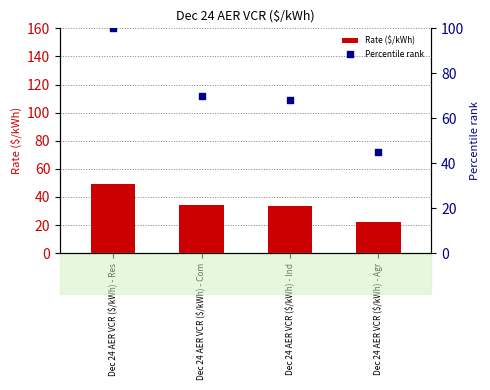

What is the total value across all series at Dec 24 AER VCR ($/kWh) - Agr?

67.4